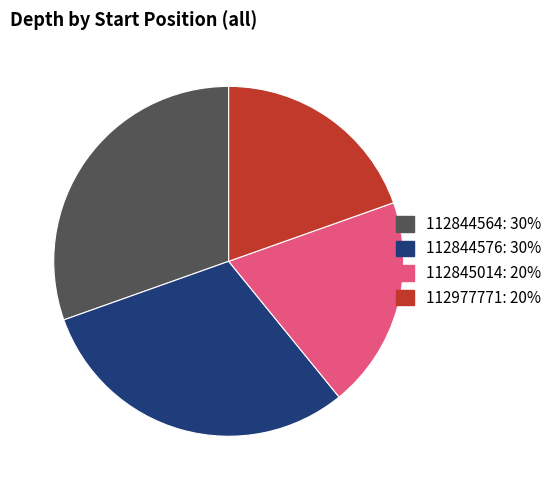

Is there a majority slice in this chart?

No